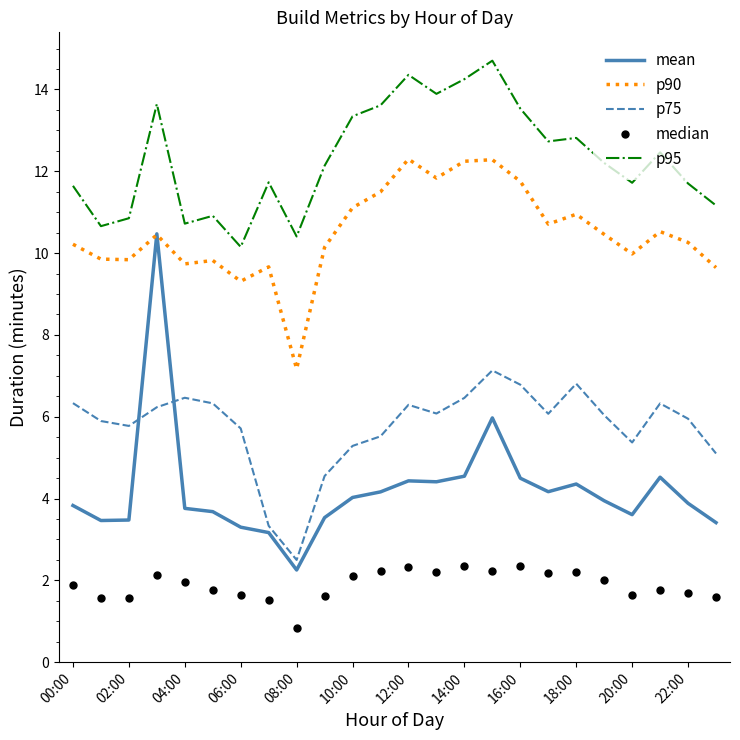

Rank the series by their maximum value, from lowest to highest.

median, p75, mean, p90, p95